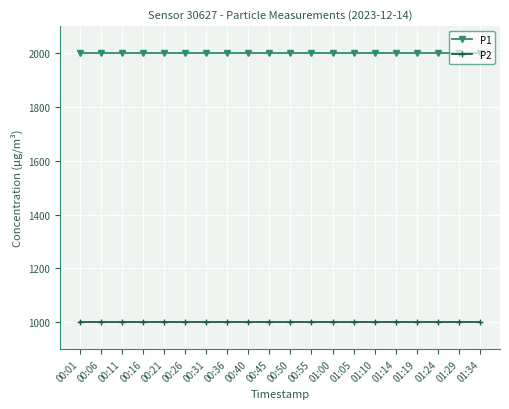

Reading right to left, list all the values displayed in this chart.

P1: 01:34=1999.9	01:29=1999.9	01:24=1999.9	01:19=1999.9	01:14=1999.9	01:10=1999.9	01:05=1999.9	01:00=1999.9	00:55=1999.9	00:50=1999.9	00:45=1999.9	00:40=1999.9	00:36=1999.9	00:31=1999.9	00:26=1999.9	00:21=1999.9	00:16=1999.9	00:11=1999.9	00:06=1999.9	00:01=1999.9
P2: 01:34=999.9	01:29=999.9	01:24=999.9	01:19=999.9	01:14=999.9	01:10=999.9	01:05=999.9	01:00=999.9	00:55=999.9	00:50=999.9	00:45=999.9	00:40=999.9	00:36=999.9	00:31=999.9	00:26=999.9	00:21=999.9	00:16=999.9	00:11=999.9	00:06=999.9	00:01=999.9